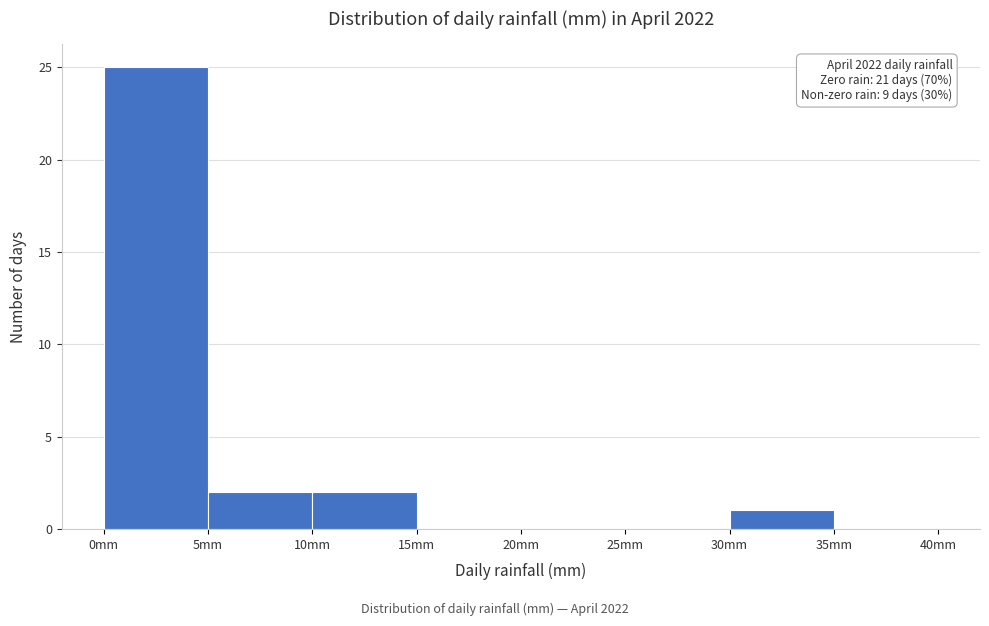

Over which range of the x-axis is the bar tallest?

0 to 5